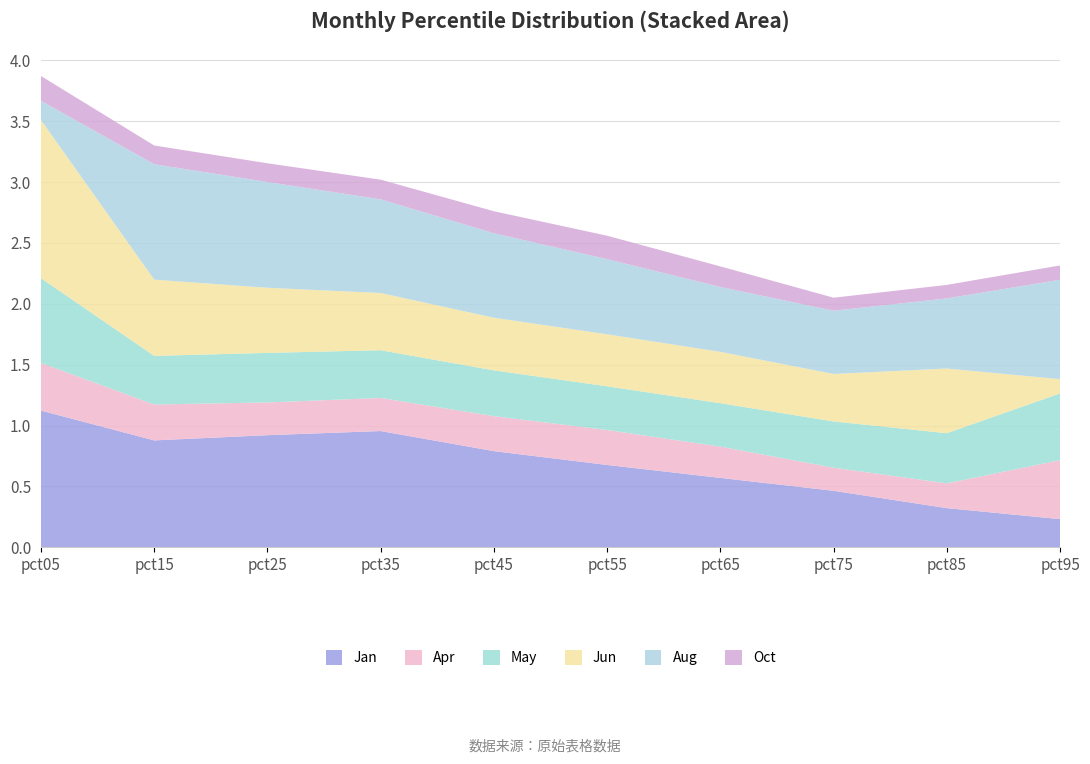

Reading left to right, what are all the values shown in this chart?

Jan: pct05=1.1	pct15=0.9	pct25=0.9	pct35=1.0	pct45=0.8	pct55=0.7	pct65=0.6	pct75=0.5	pct85=0.3	pct95=0.2
Apr: pct05=0.4	pct15=0.3	pct25=0.3	pct35=0.3	pct45=0.3	pct55=0.3	pct65=0.3	pct75=0.2	pct85=0.2	pct95=0.5
May: pct05=0.7	pct15=0.4	pct25=0.4	pct35=0.4	pct45=0.4	pct55=0.4	pct65=0.4	pct75=0.4	pct85=0.4	pct95=0.5
Jun: pct05=1.3	pct15=0.6	pct25=0.5	pct35=0.5	pct45=0.4	pct55=0.4	pct65=0.4	pct75=0.4	pct85=0.5	pct95=0.1
Aug: pct05=0.2	pct15=0.9	pct25=0.9	pct35=0.8	pct45=0.7	pct55=0.6	pct65=0.5	pct75=0.5	pct85=0.6	pct95=0.8
Oct: pct05=0.2	pct15=0.2	pct25=0.2	pct35=0.2	pct45=0.2	pct55=0.2	pct65=0.2	pct75=0.1	pct85=0.1	pct95=0.1